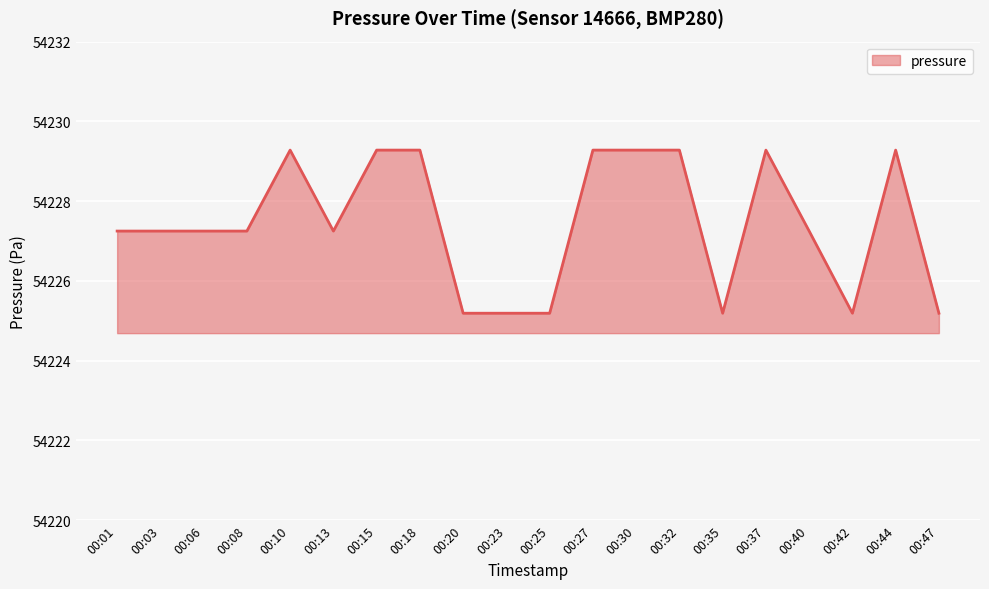

What is the minimum value shown in the chart?

54225.2